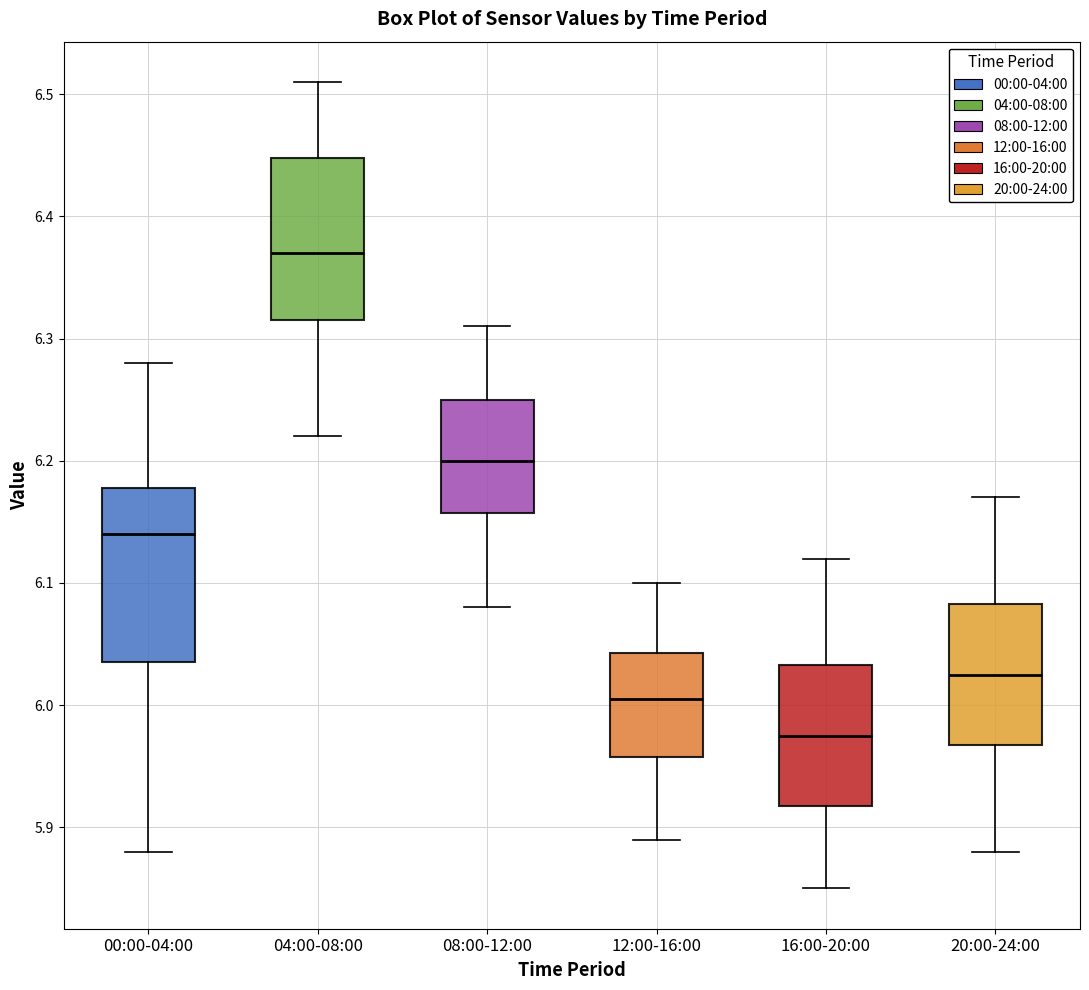

Where does the median line of the box for 00:00-04:00 sit on the y-axis? The values are not printed on the chart, so give them approximately, as read against the axis.

6.14